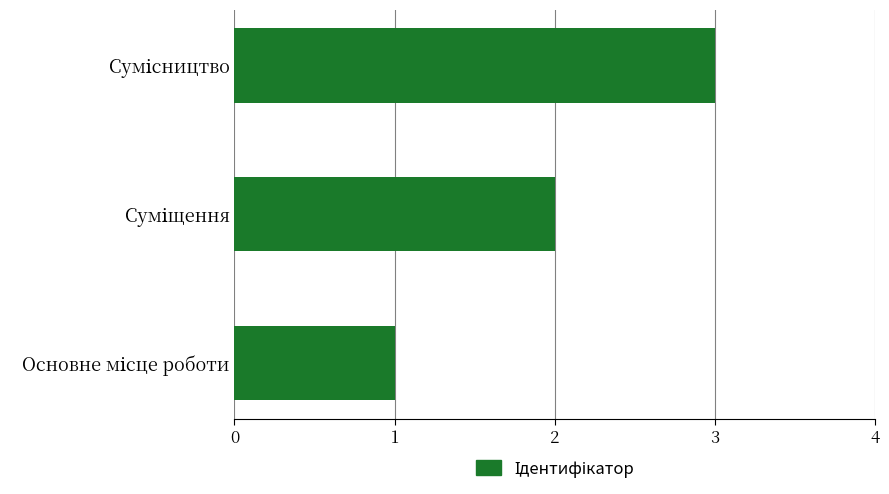

What is the average value?

2